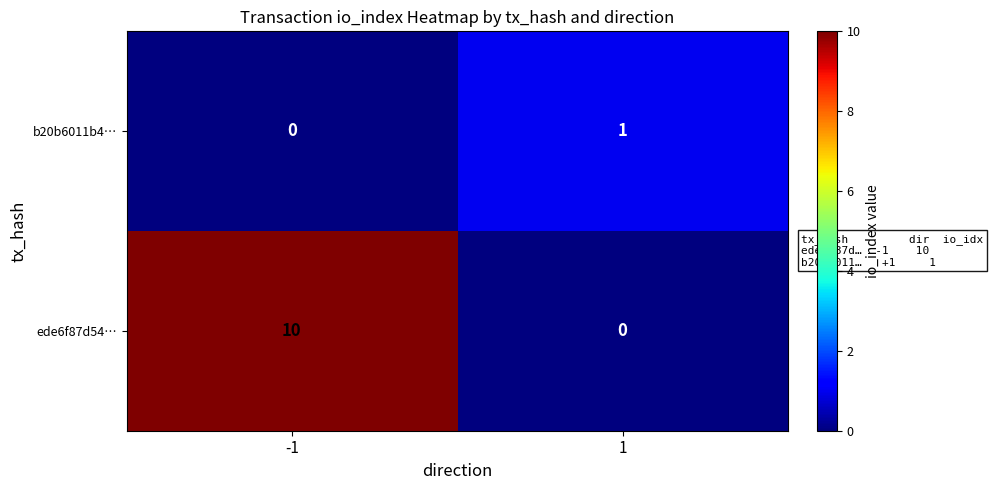

Reading left to right, list all the values displayed in this chart.

b20b6011b4…: 0	1
ede6f87d54…: 10	0